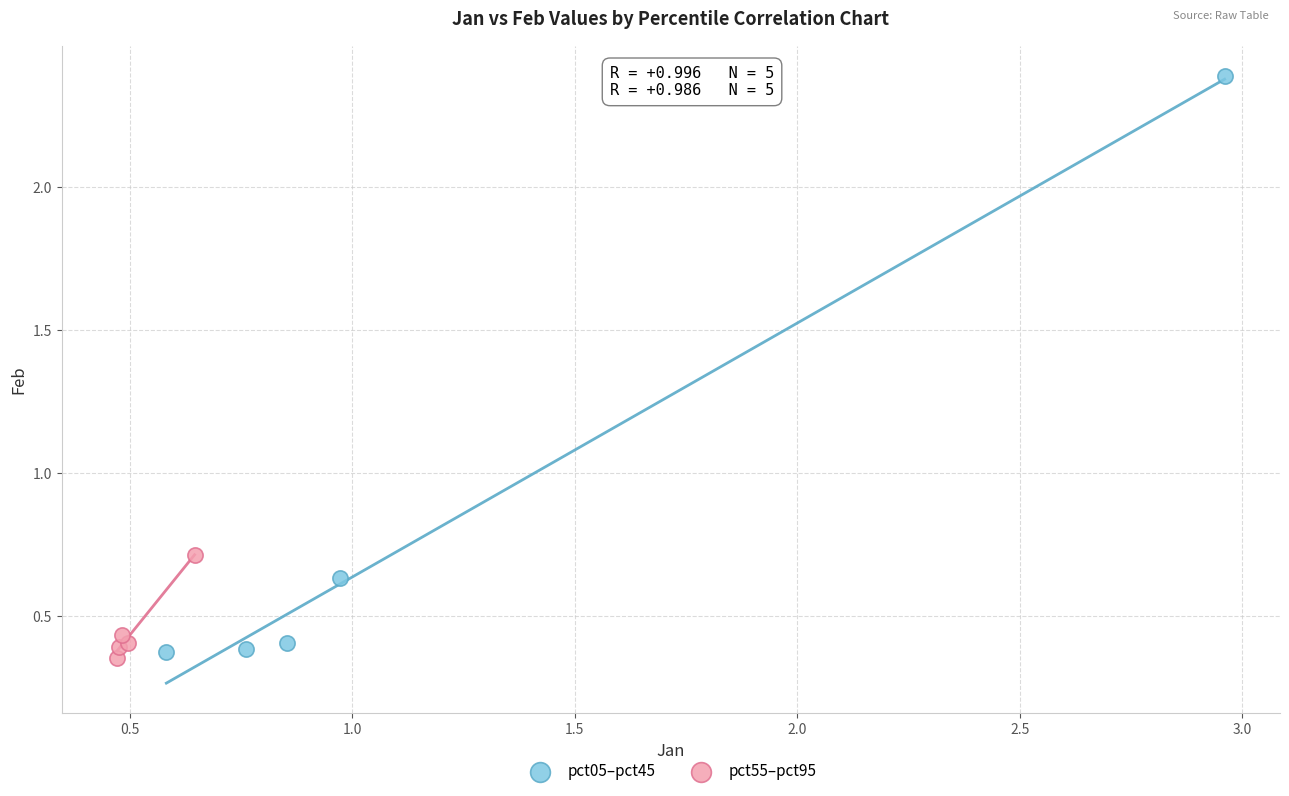

Which series has the largest Y range (max minus min)?

pct05–pct45